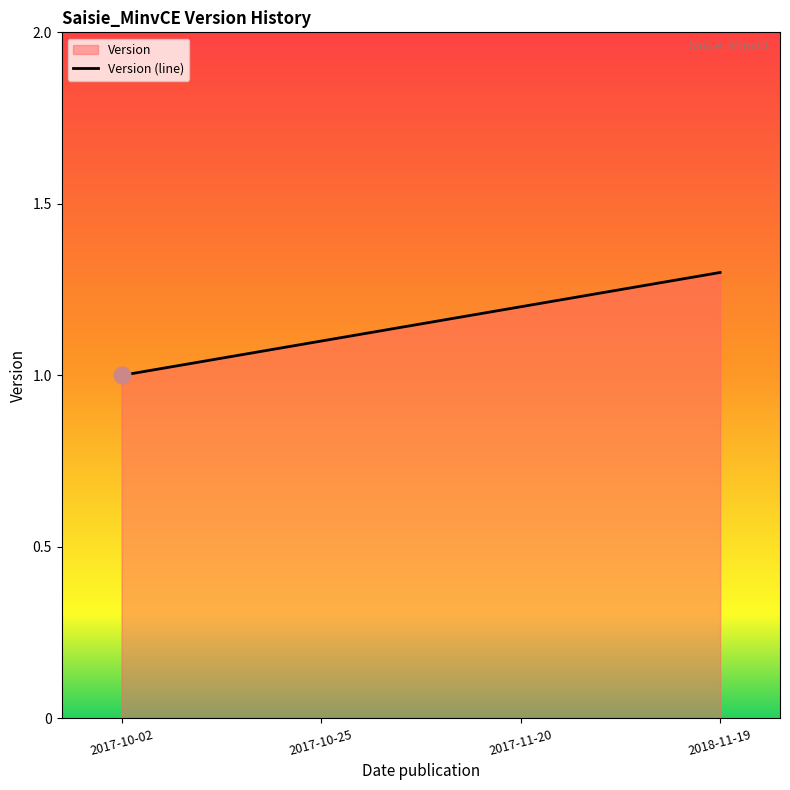

How many data points are above 1?

3